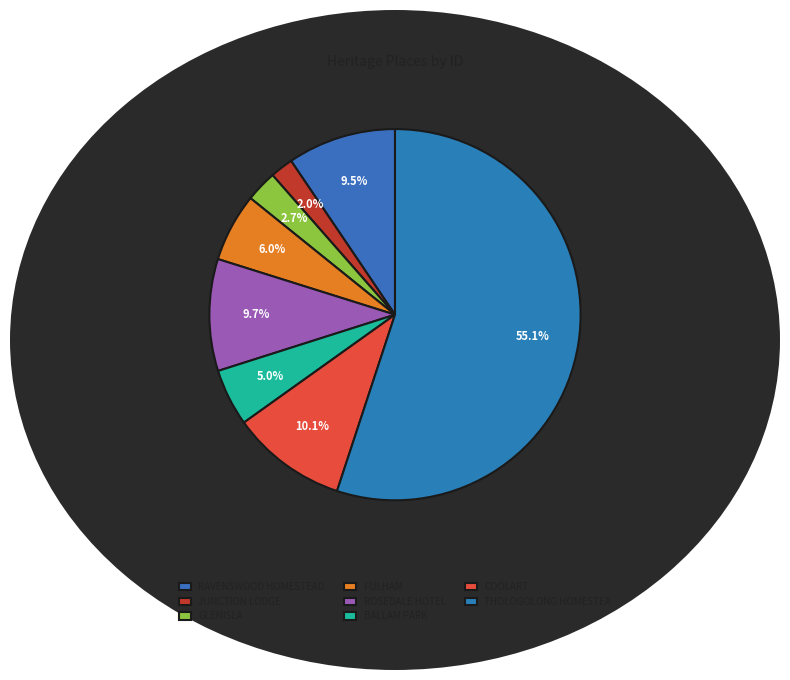

How many segments does this pie chart have?

8